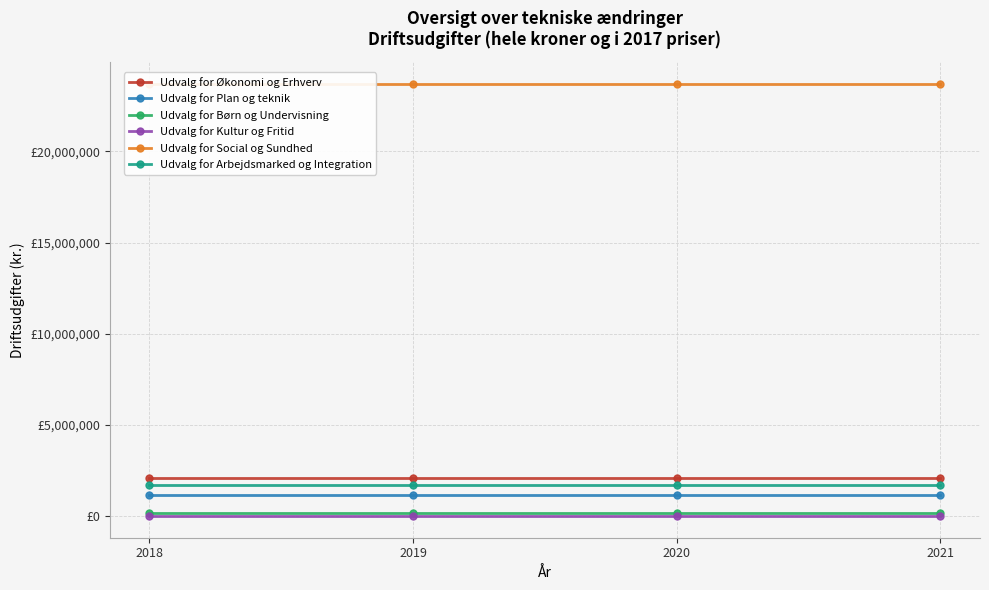

Reading right to left, what are all the values shown in this chart?

Udvalg for Økonomi og Erhverv: 2021=2092320	2020=2092320	2019=2092320	2018=2092320
Udvalg for Plan og teknik: 2021=1154784	2020=1154784	2019=1154784	2018=1154784
Udvalg for Børn og Undervisning: 2021=196290	2020=196290	2019=196290	2018=196290
Udvalg for Kultur og Fritid: 2021=0	2020=0	2019=0	2018=0
Udvalg for Social og Sundhed: 2021=23711658	2020=23711658	2019=23711658	2018=23711658
Udvalg for Arbejdsmarked og Integration: 2021=1721000	2020=1721000	2019=1721000	2018=1721000